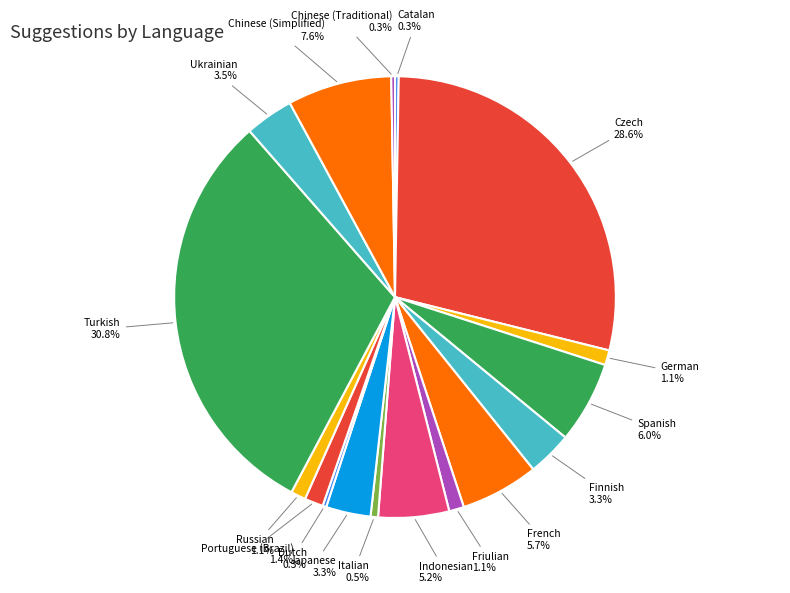

Does Japanese account for over 50% of the chart?

No